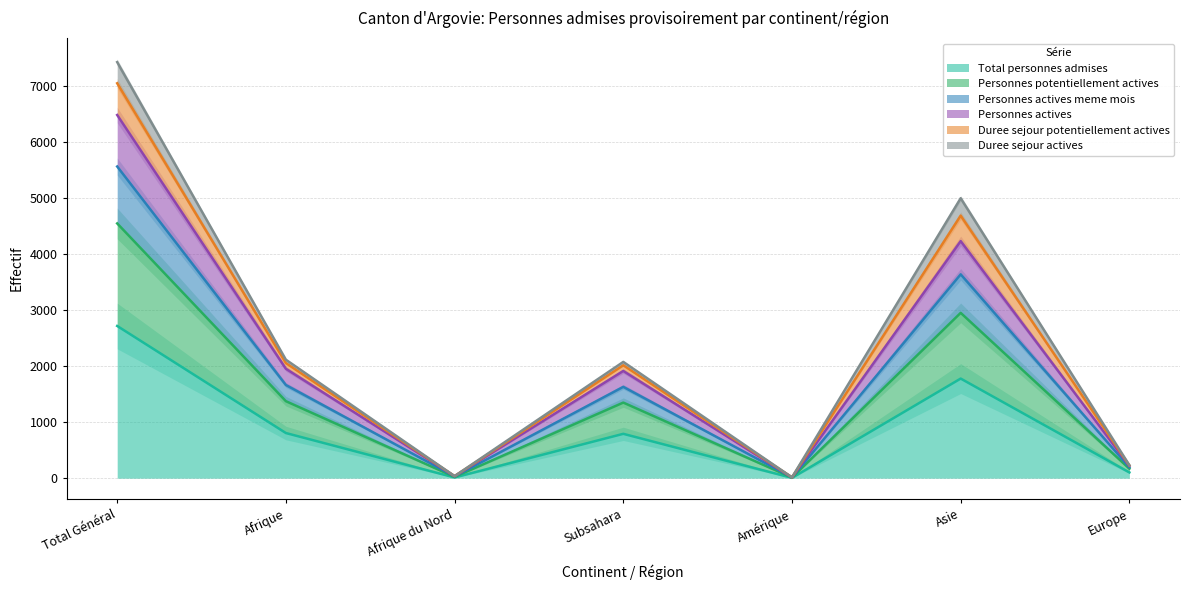

Does the chart have visible grid lines?

Yes